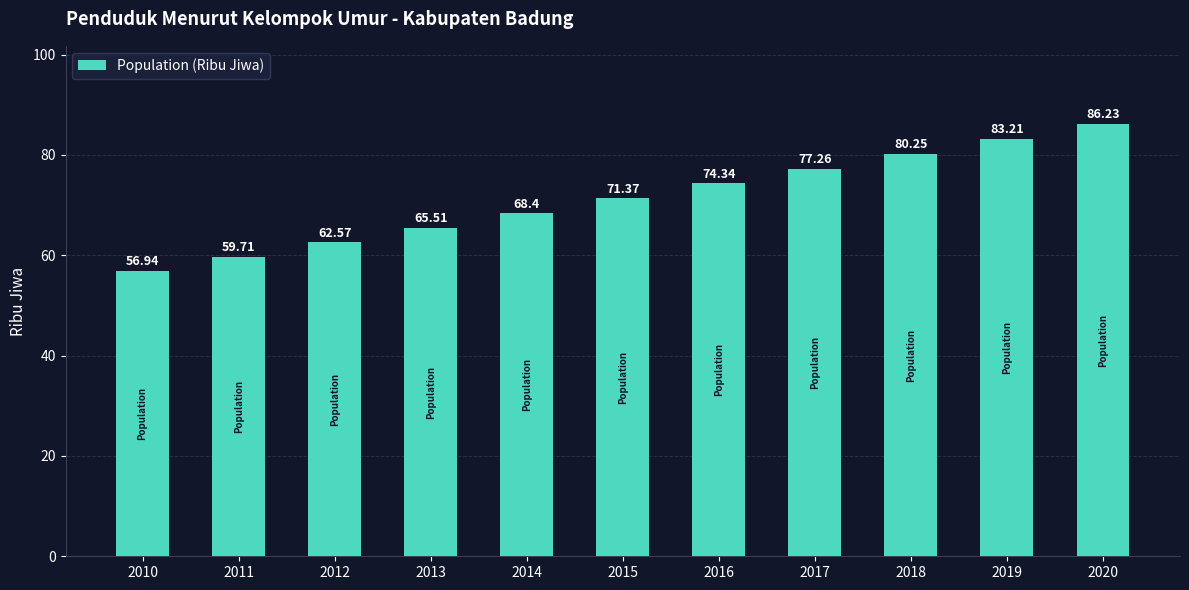

At which category does the chart reach its minimum across all series?

2010